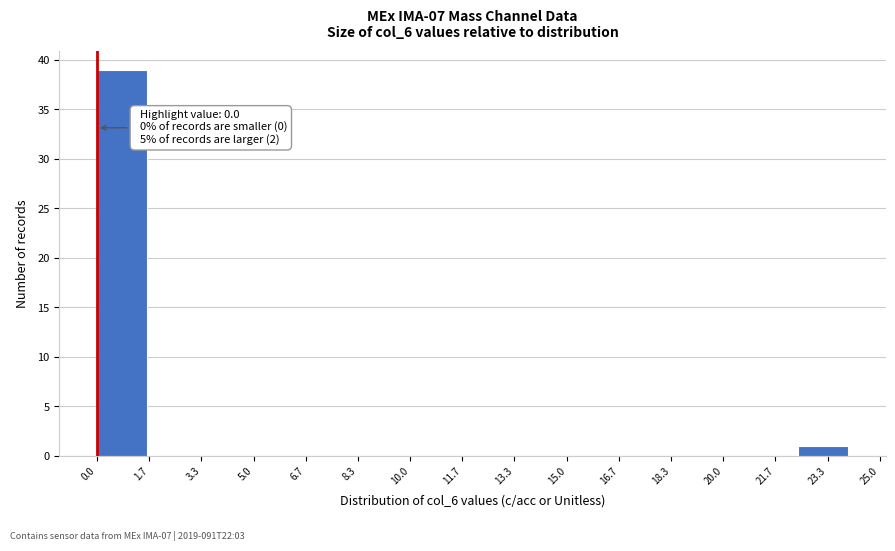

Over which range of the x-axis is the bar tallest?

0.0 to 1.6